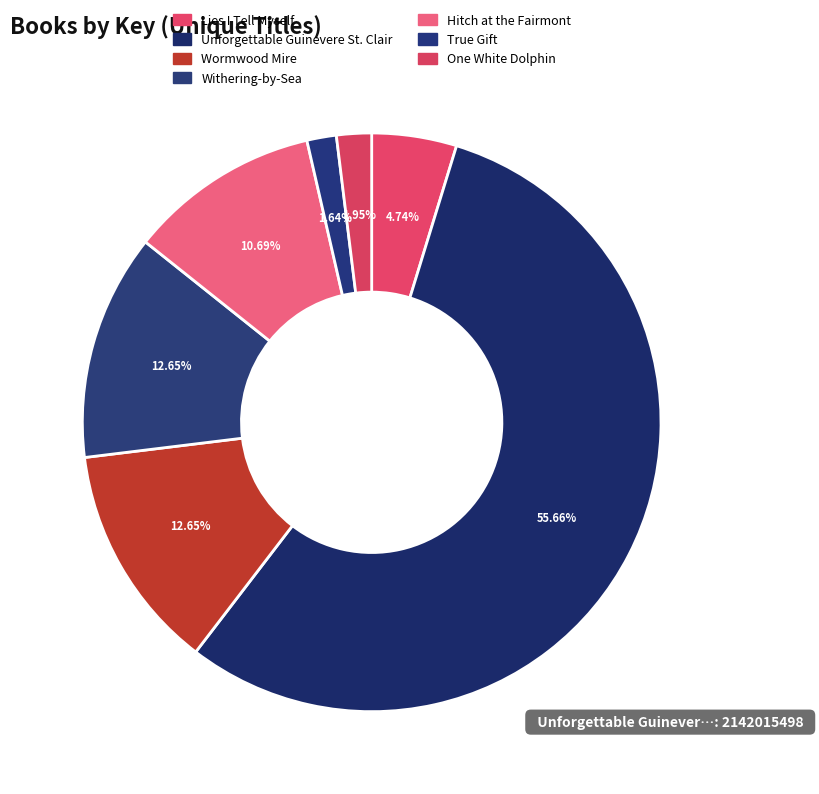

The Withering-by-Sea slice represents 24% of the pie. True or false?

False